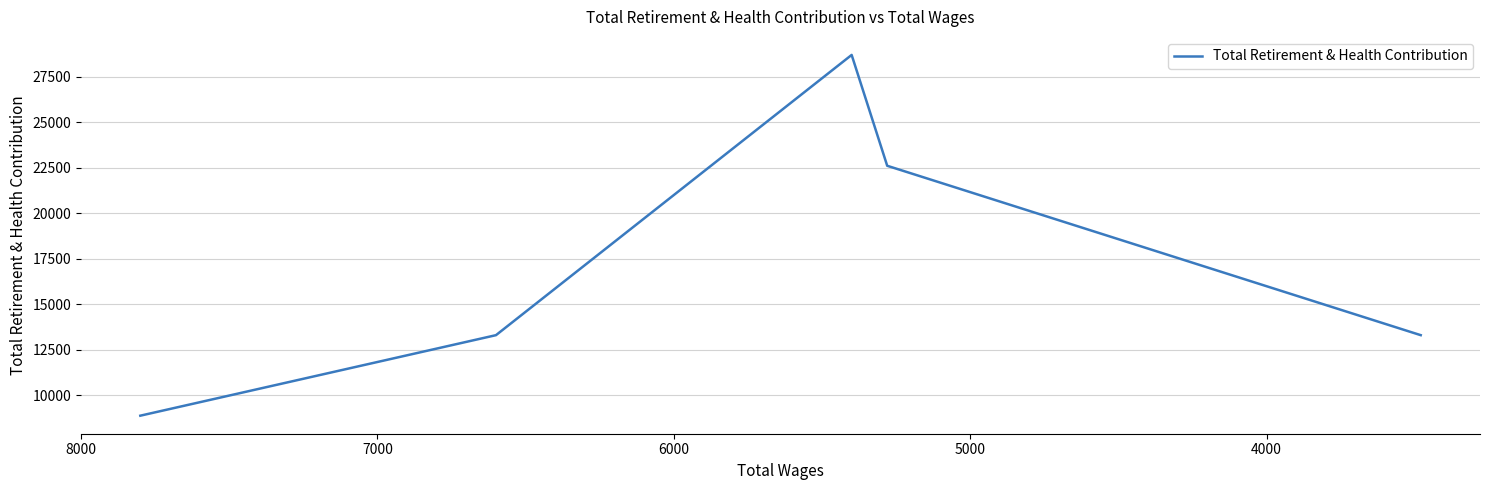

What is the greatest value displayed?

28704